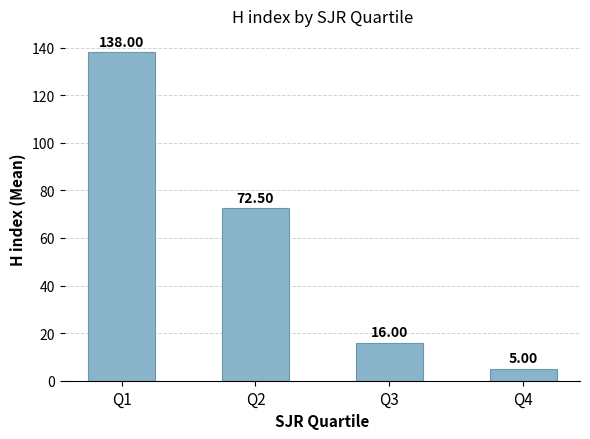

What is the value of the 2nd bar from the left?

72.5